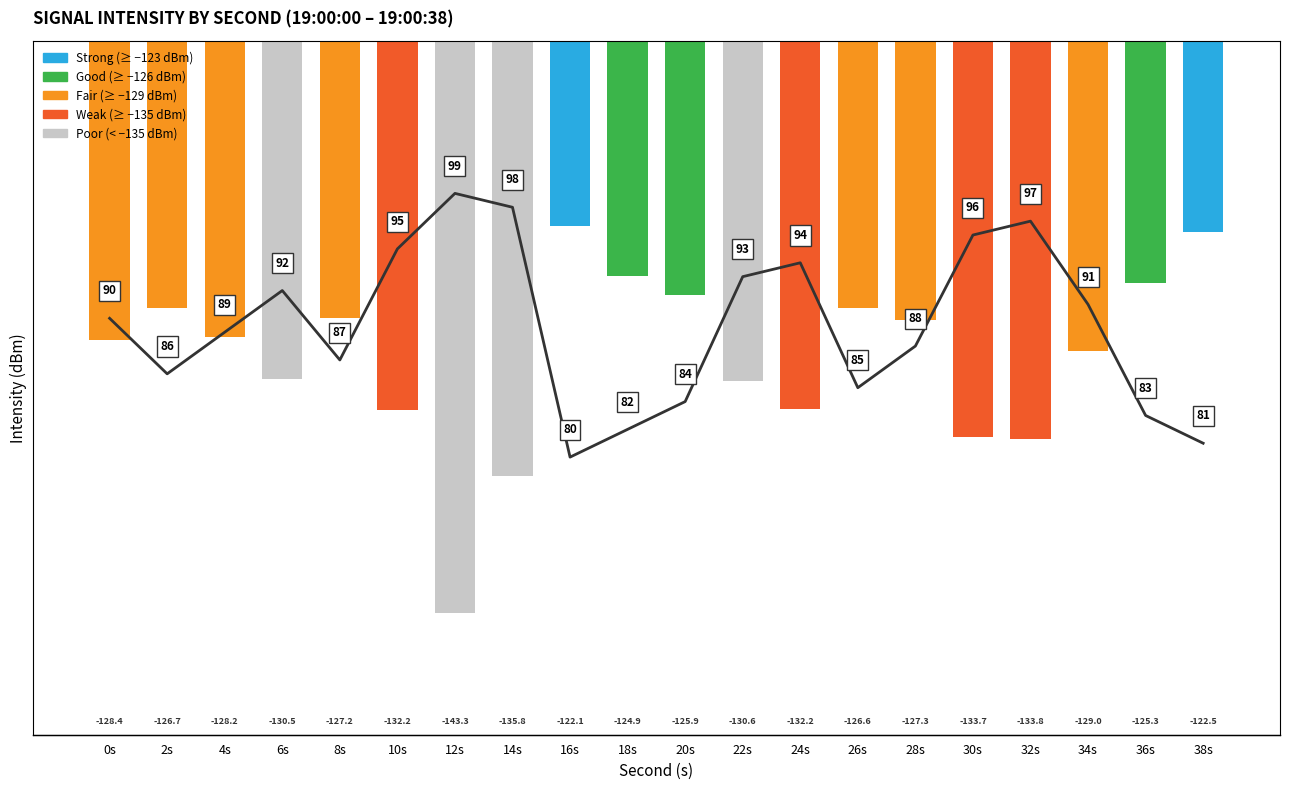

Reading left to right, extract all data points from this chart.

0s=-128.4	2s=-126.7	4s=-128.2	6s=-130.5	8s=-127.2	10s=-132.2	12s=-143.3	14s=-135.8	16s=-122.1	18s=-124.9	20s=-125.9	22s=-130.6	24s=-132.2	26s=-126.6	28s=-127.3	30s=-133.7	32s=-133.8	34s=-129.0	36s=-125.3	38s=-122.5